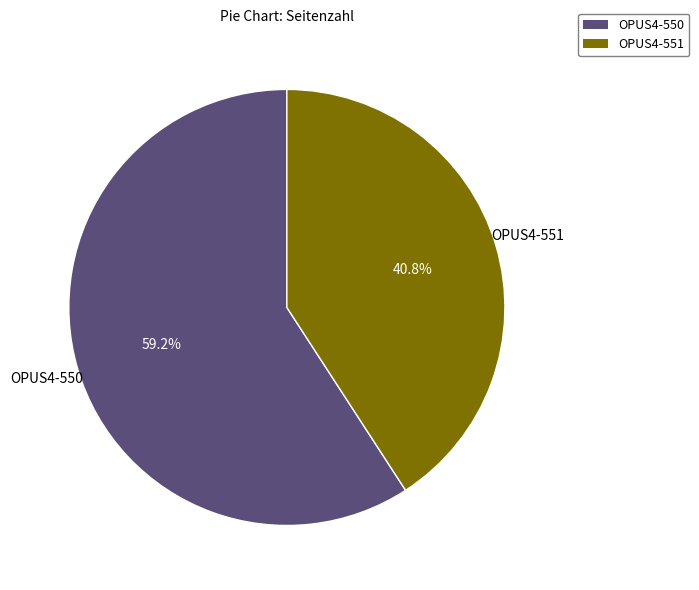

Which has a higher value, OPUS4-550 or OPUS4-551?

OPUS4-550